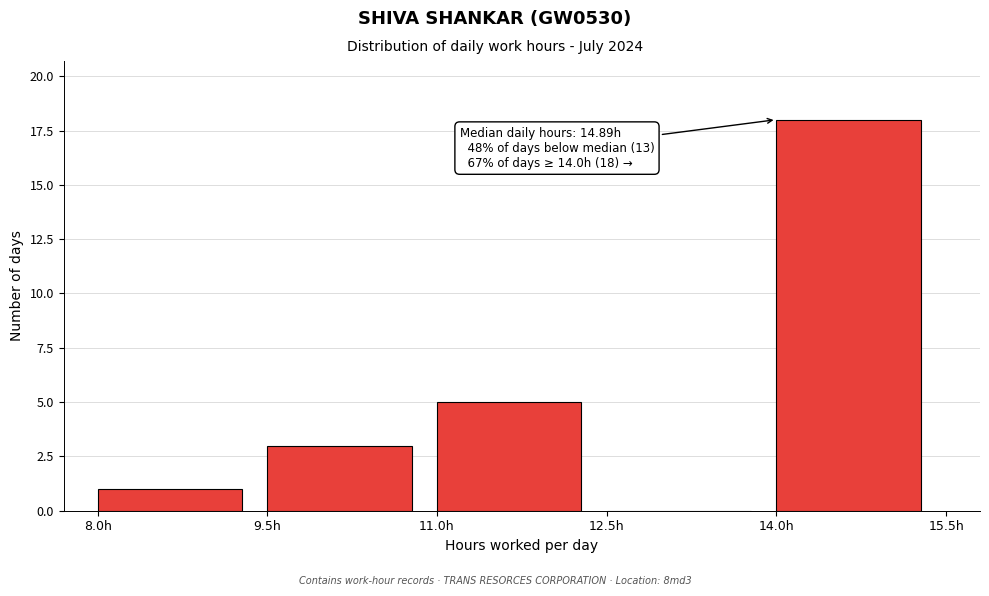

Which range on the x-axis has the tallest bar?

14.0 to 15.5